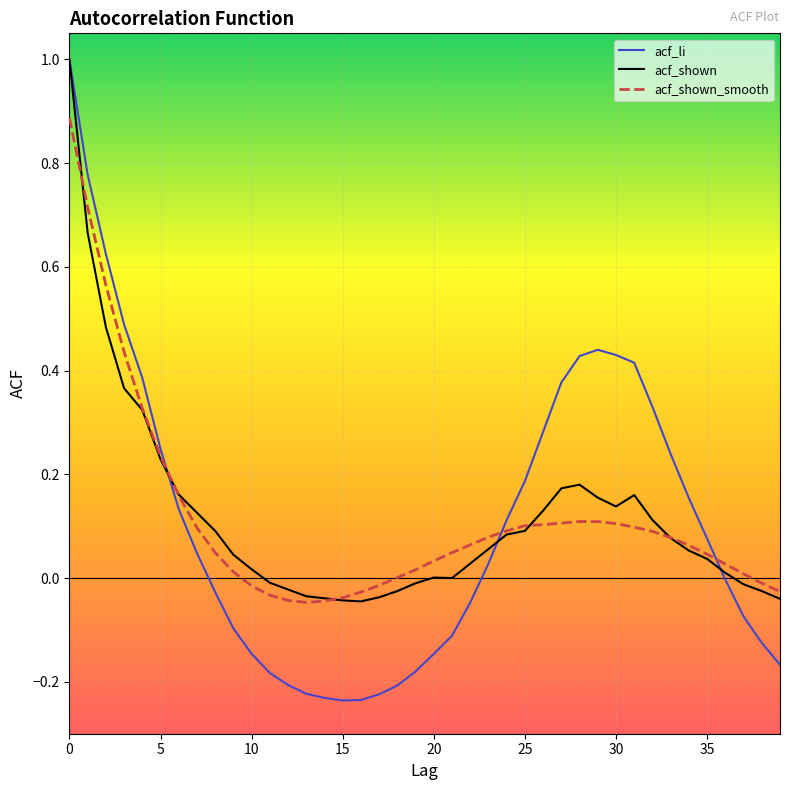

What is the highest value of the acf_li series?

1.0